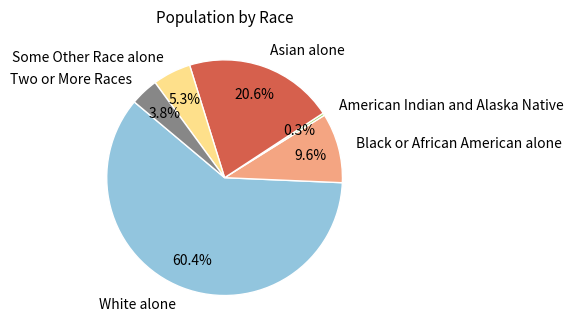

How much of the chart is everything except White alone?

39.6%